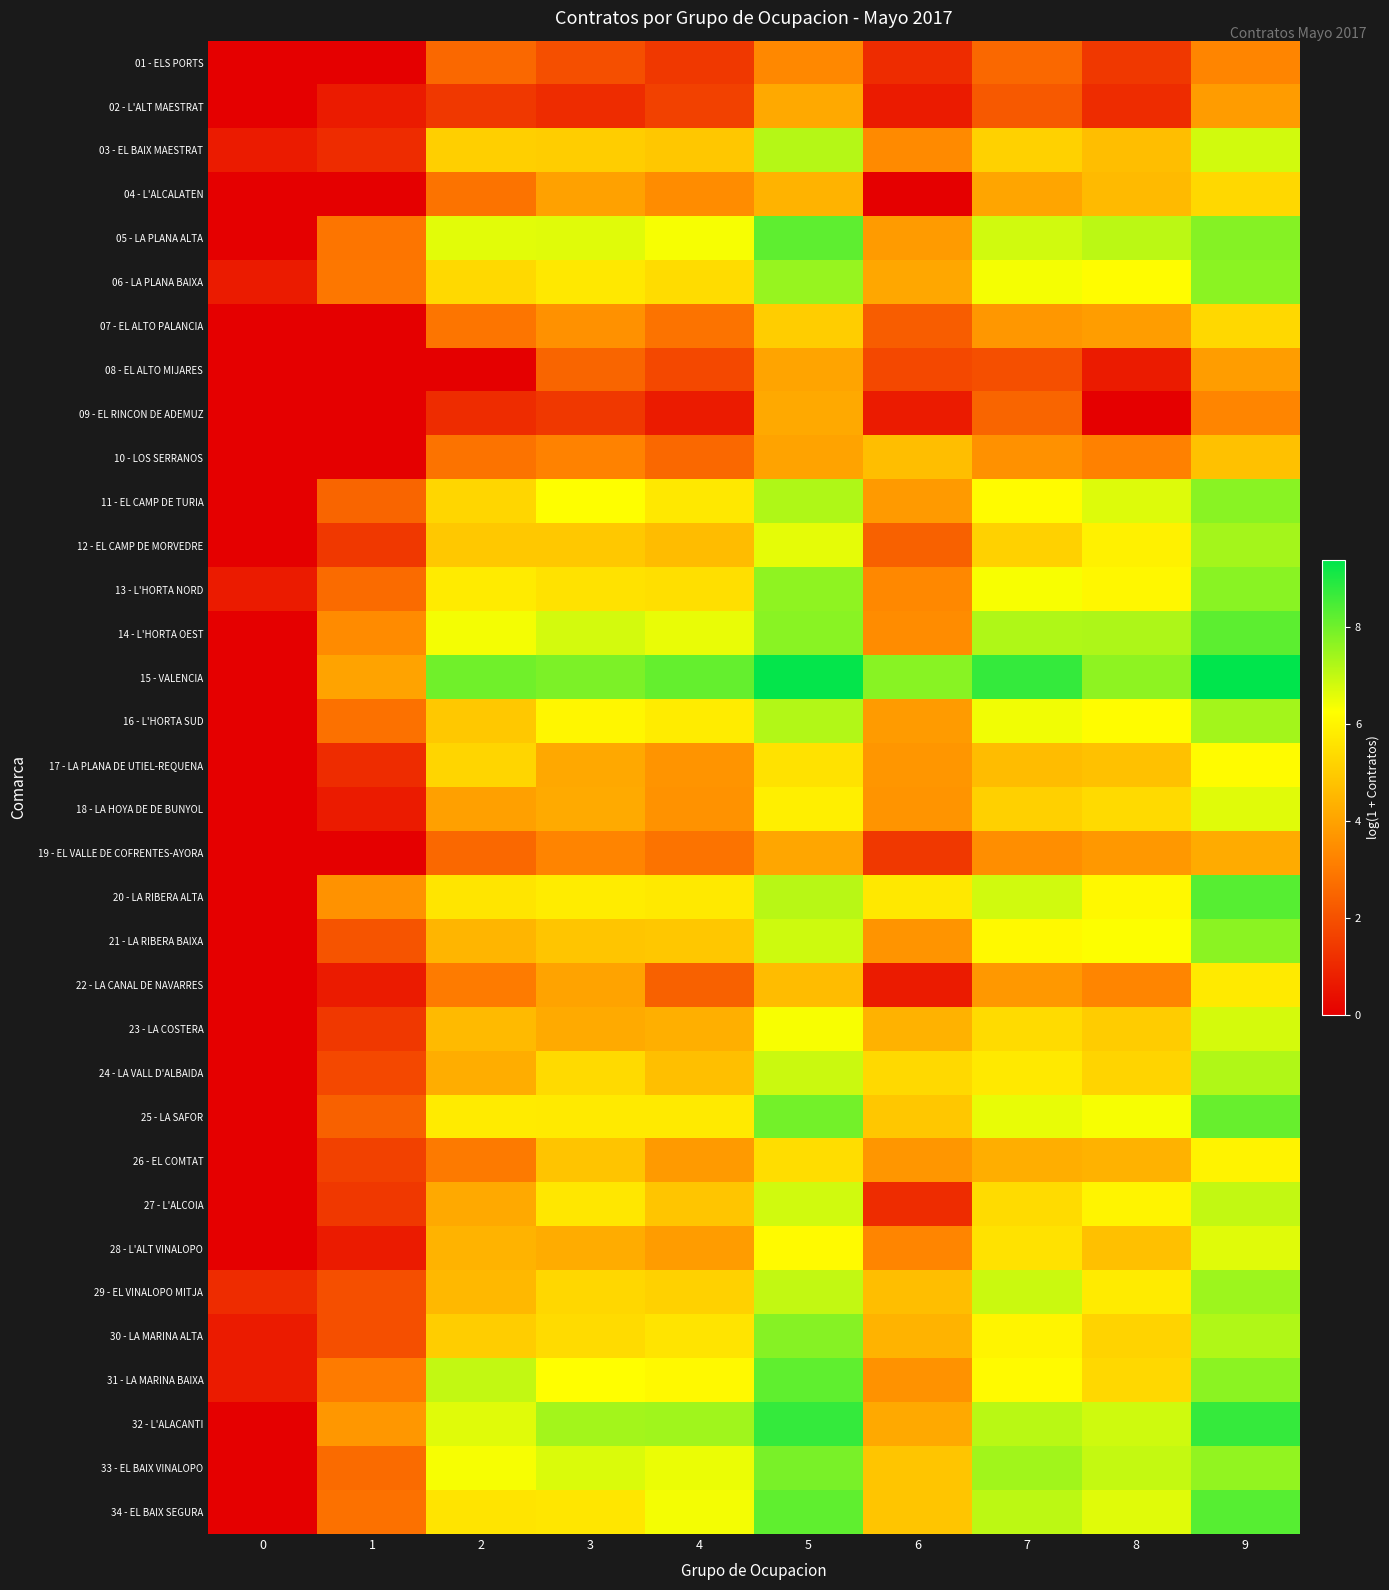

At which category is the sum across all series the highest?

9